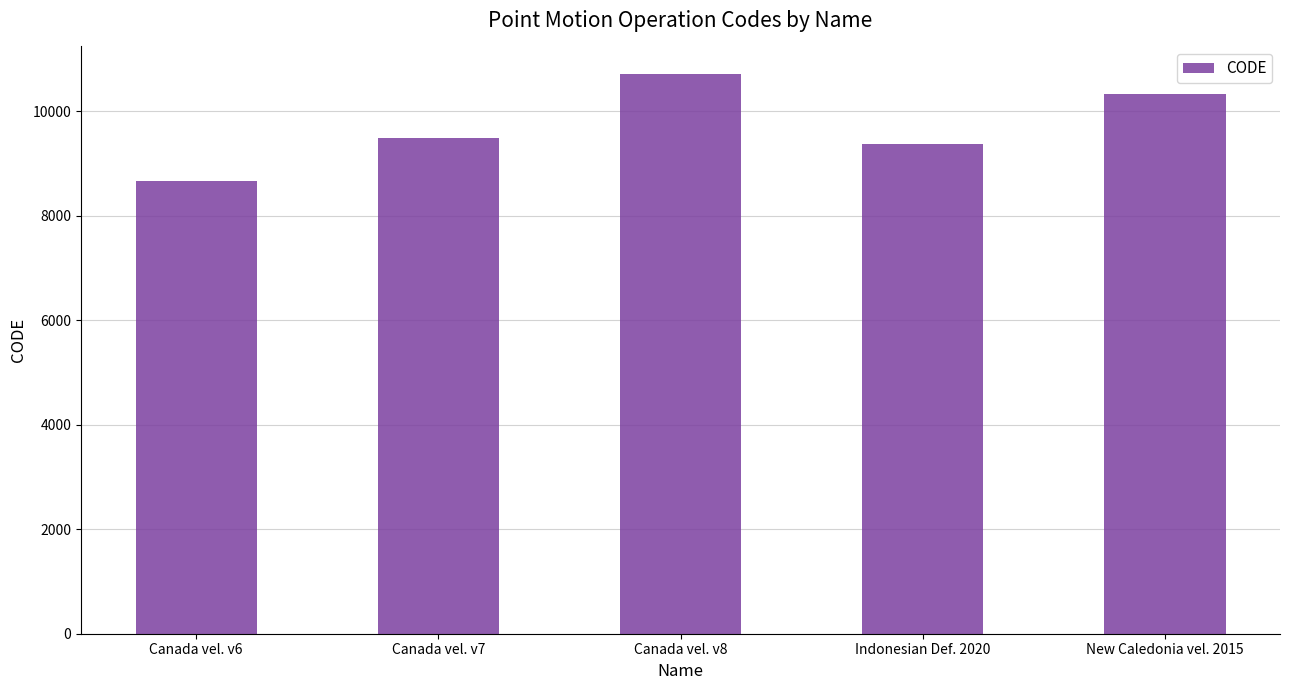

What is the sum of all values?

48564